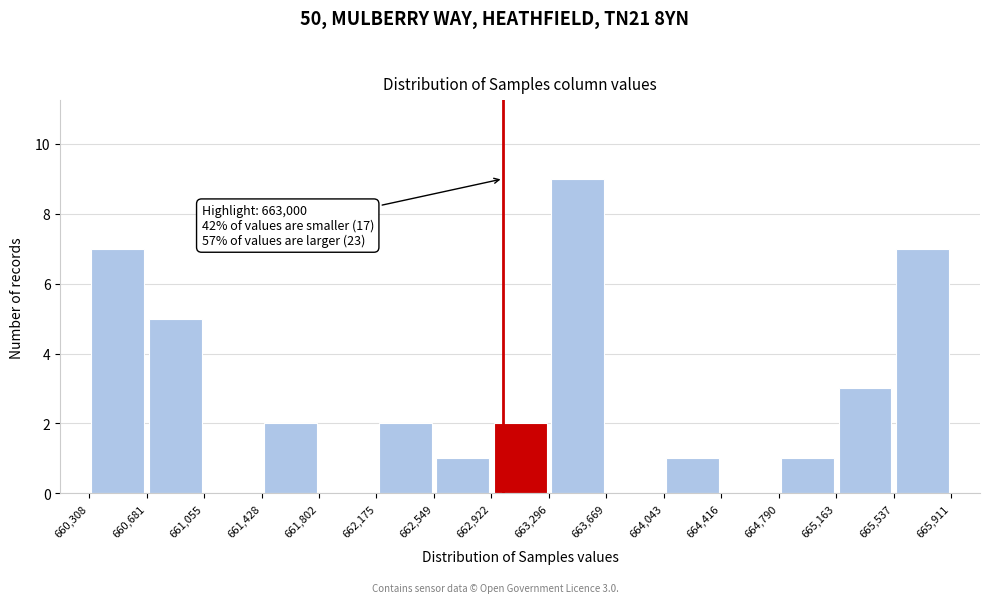

Over which range of the x-axis is the bar tallest?

663,296 to 663,669